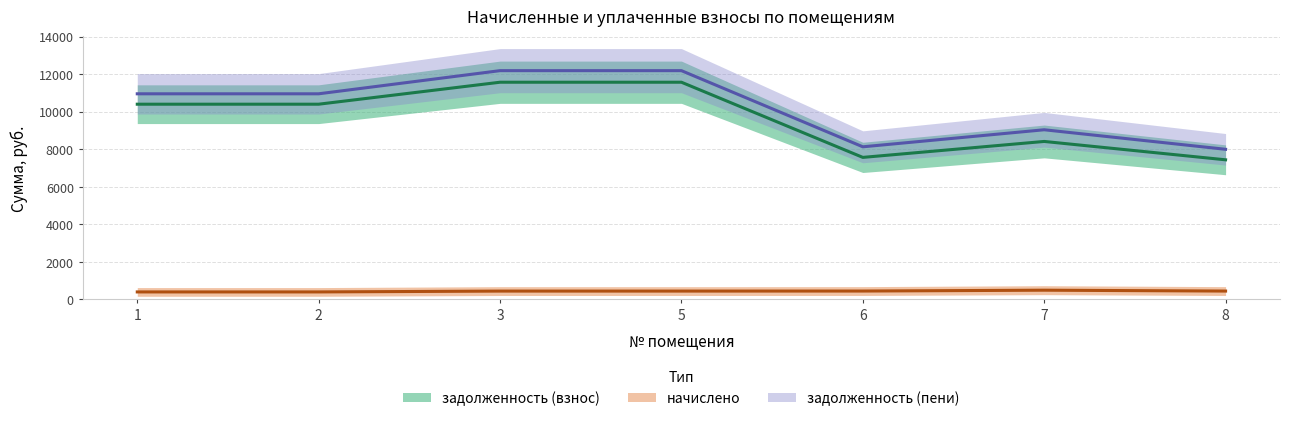

Does the chart display data point markers on the line(s)?

No